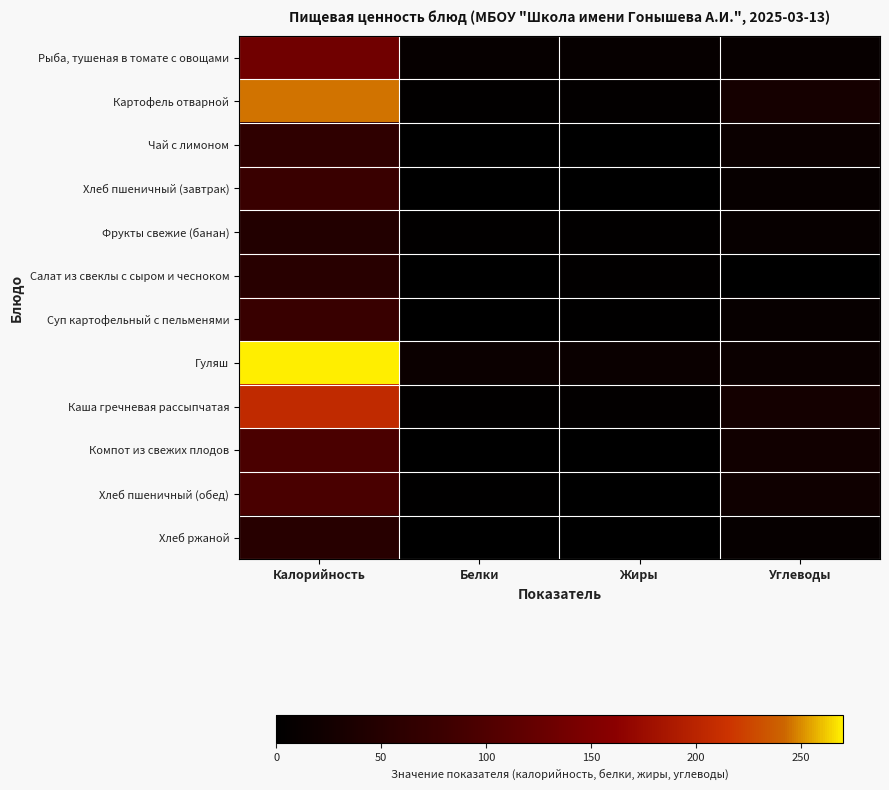

At which category is the sum across all series the highest?

Калорийность